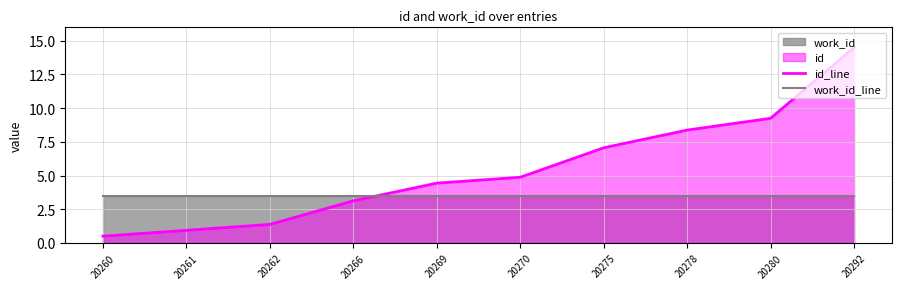

List the series in order of their peak value, lowest first.

work_id_line, id_line